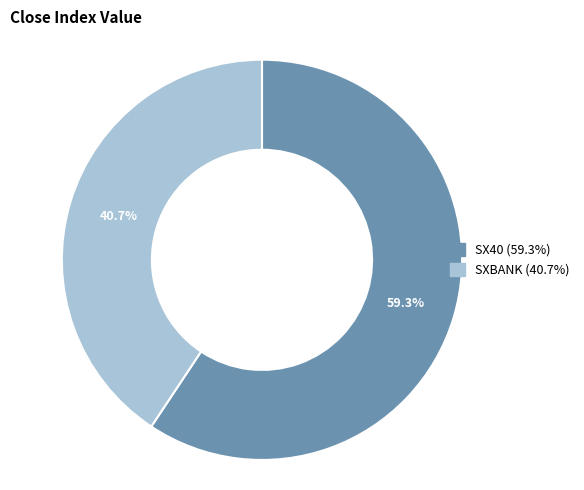

Is it true that SX40 is 59% of the pie?

True